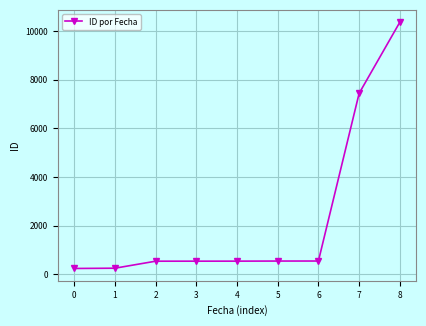

True or false: there are more than 2 points higher than both neighbors.

False